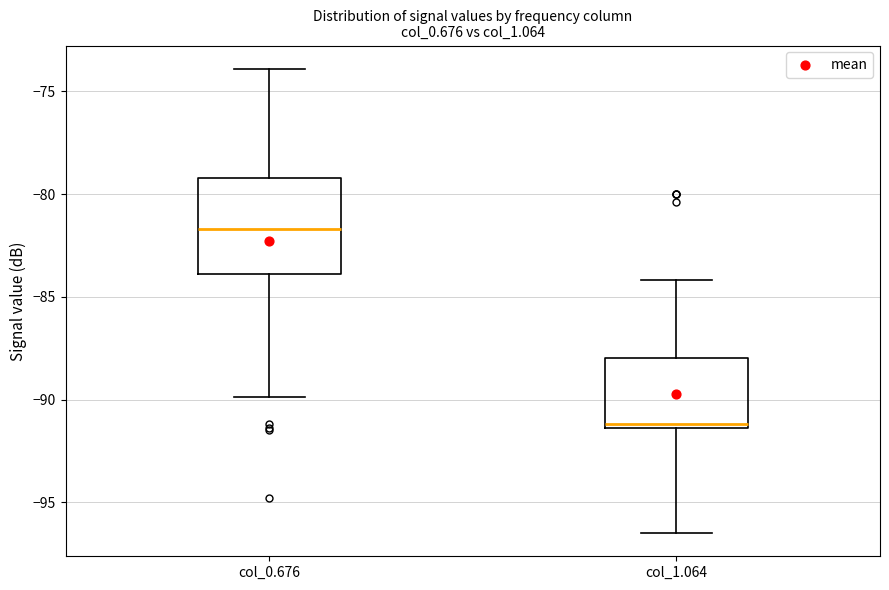

Which box is the tallest, from its lower edge to its upper edge?

col_0.676